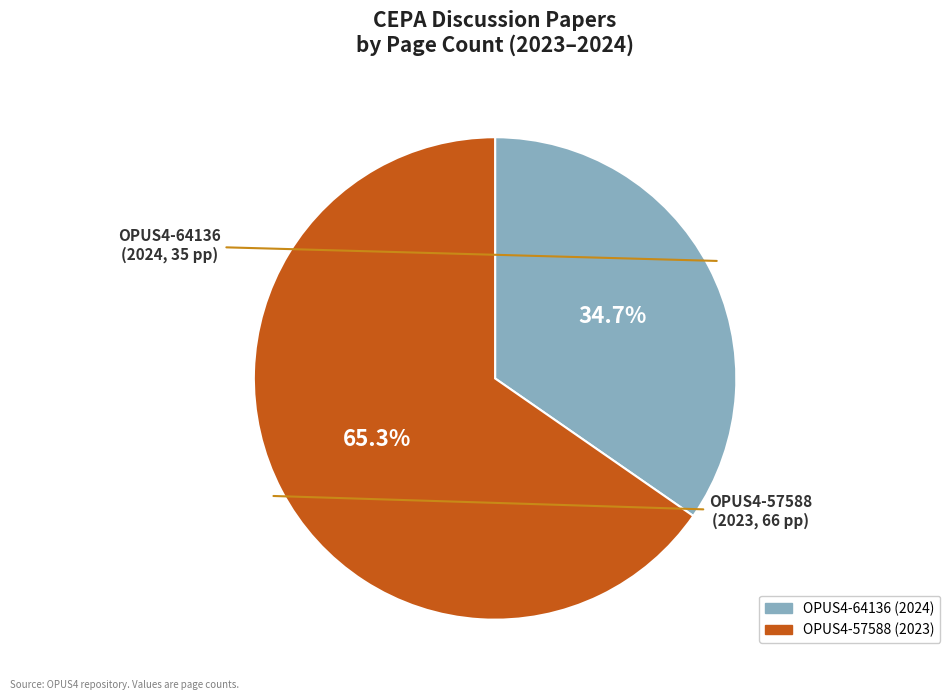

Is it true that OPUS4-64136 is 26% of the pie?

False